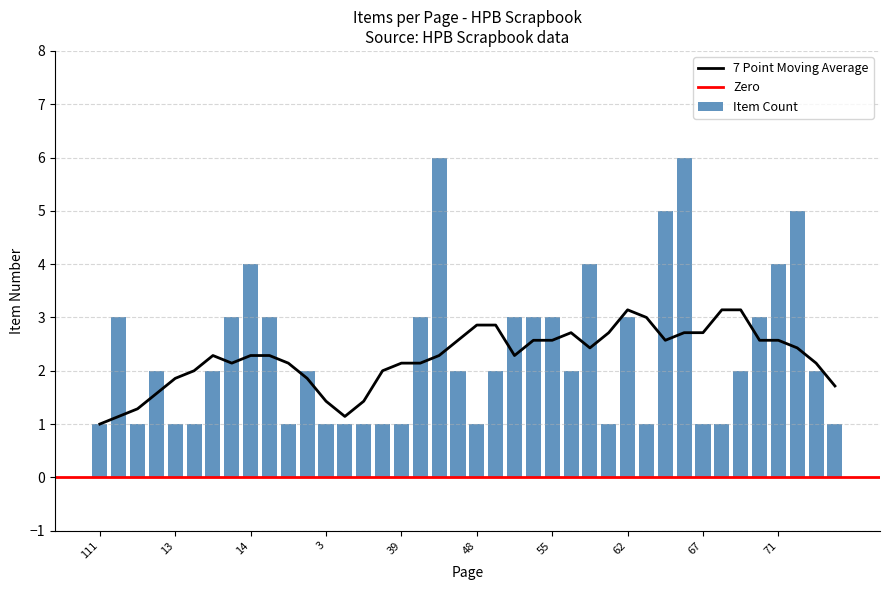

What is the sum of all Item Count values?

93